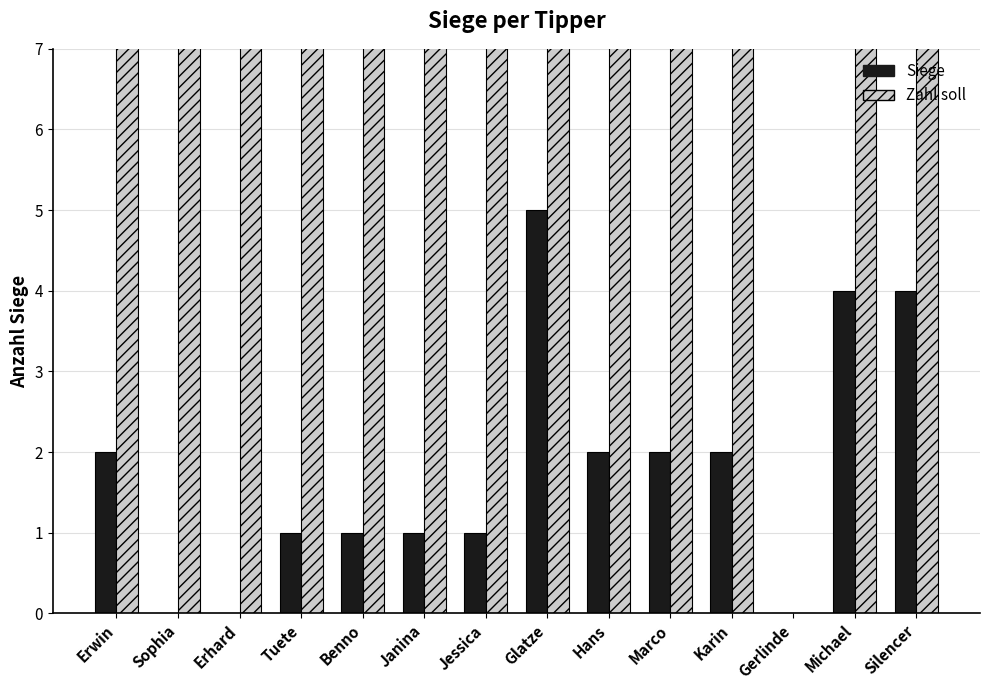

How many values in the Zahl soll series are below 24?

5